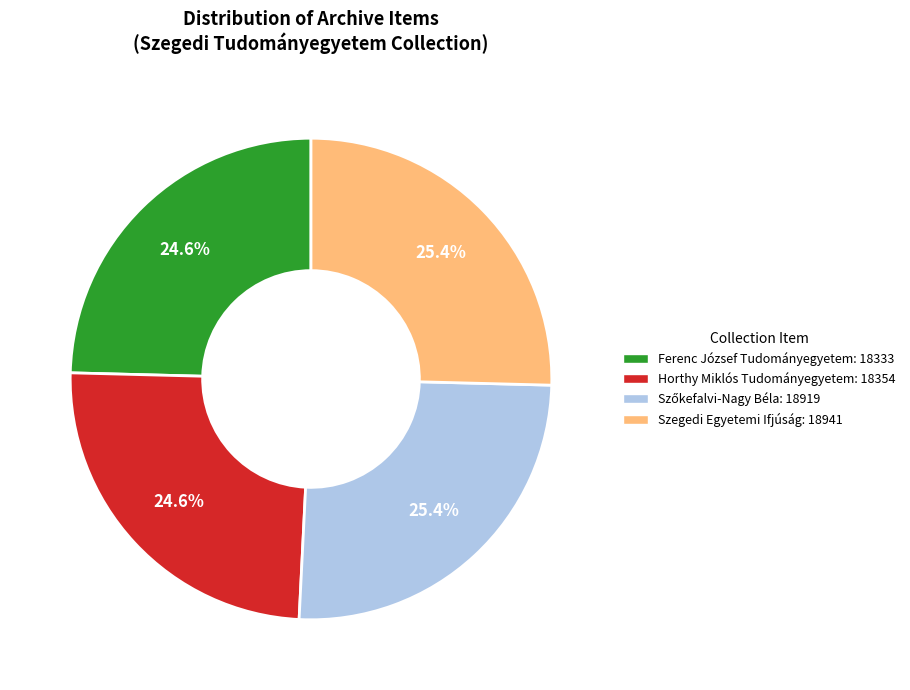

What portion of the pie excludes Ferenc József Tudományegyetem: 18333?

75.4%